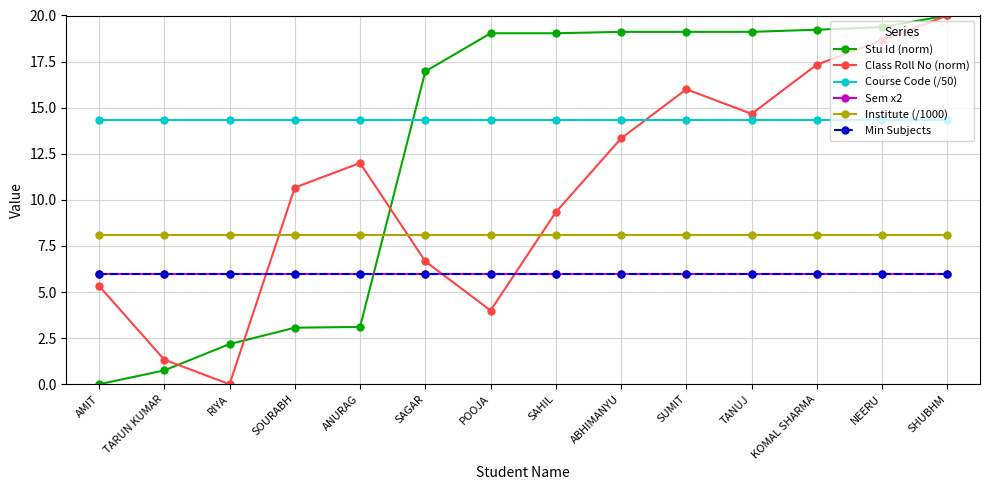

Which series has the largest total across all categories?

Course Code (/50)